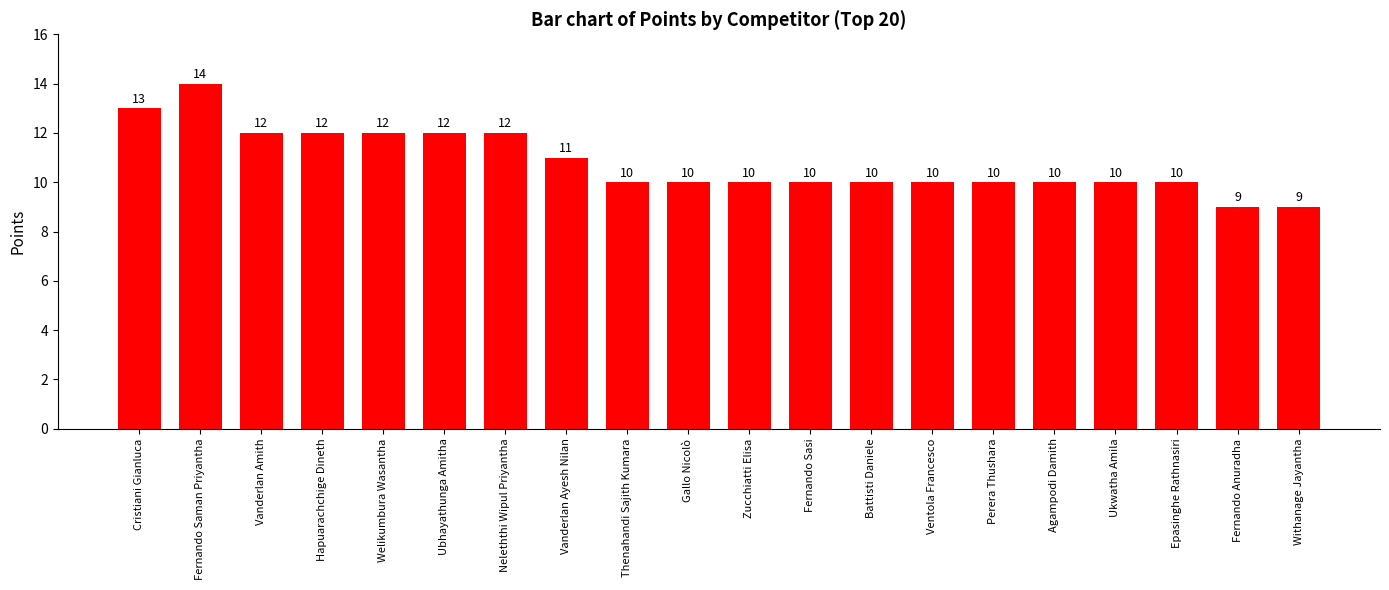

Reading left to right, list all the values displayed in this chart.

13	14	12	12	12	12	12	11	10	10	10	10	10	10	10	10	10	10	9	9